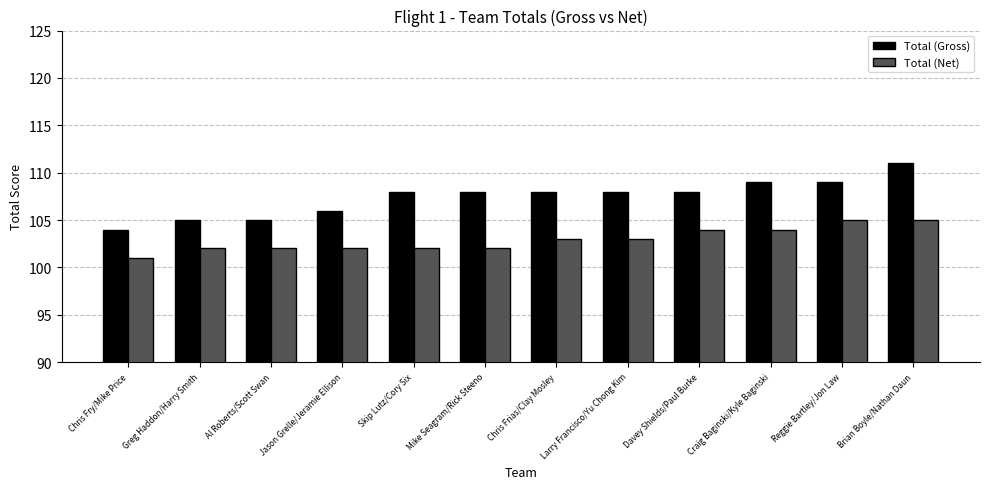

What position from the left is Brian Boyle/Nathan Daun?

12